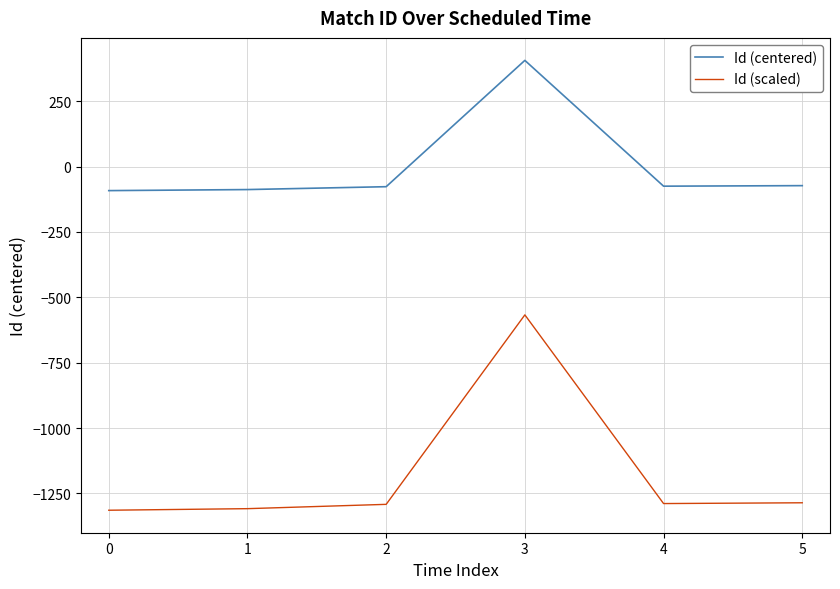

Which series has the largest total across all categories?

Id (centered)